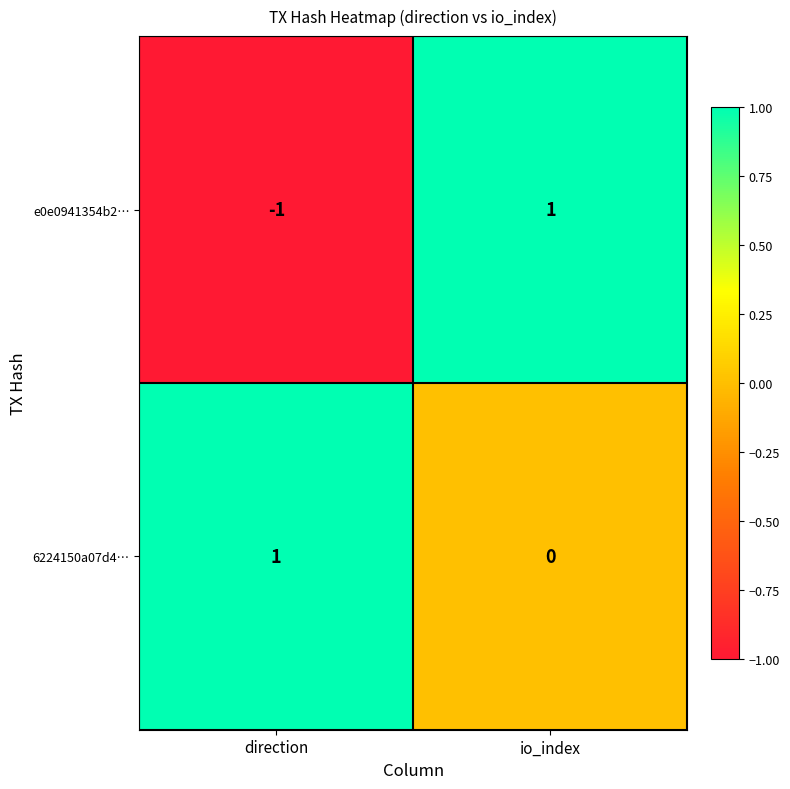

Which series has the largest total across all categories?

6224150a07d4…